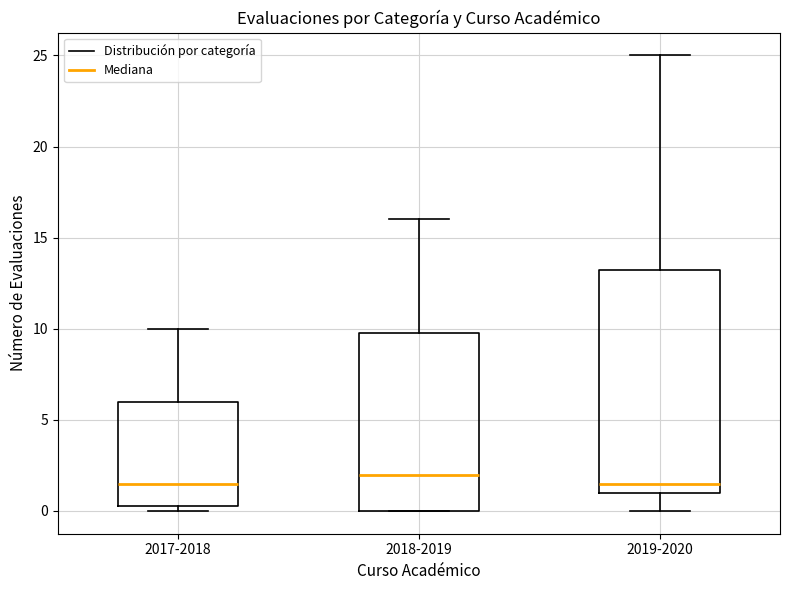

Where does the upper whisker of the box for 2017-2018 end on the y-axis? The values are not printed on the chart, so give them approximately, as read against the axis.

10.0